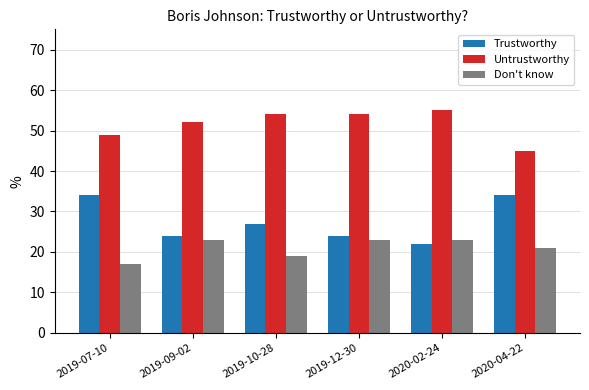

List the series in order of their overall mean, lowest first.

Don't know, Trustworthy, Untrustworthy